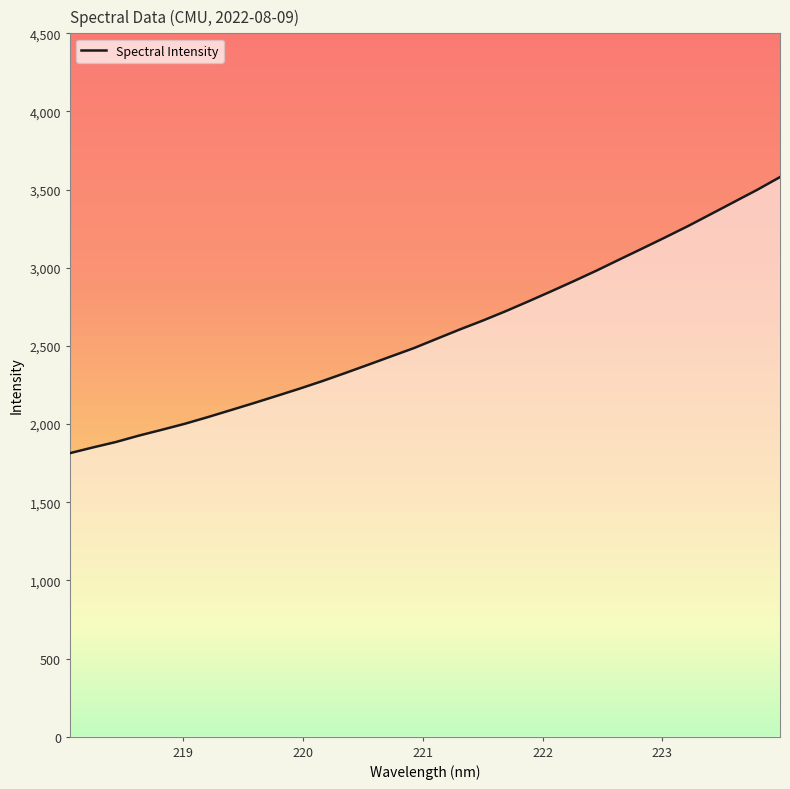

What is the average value?

2580.2